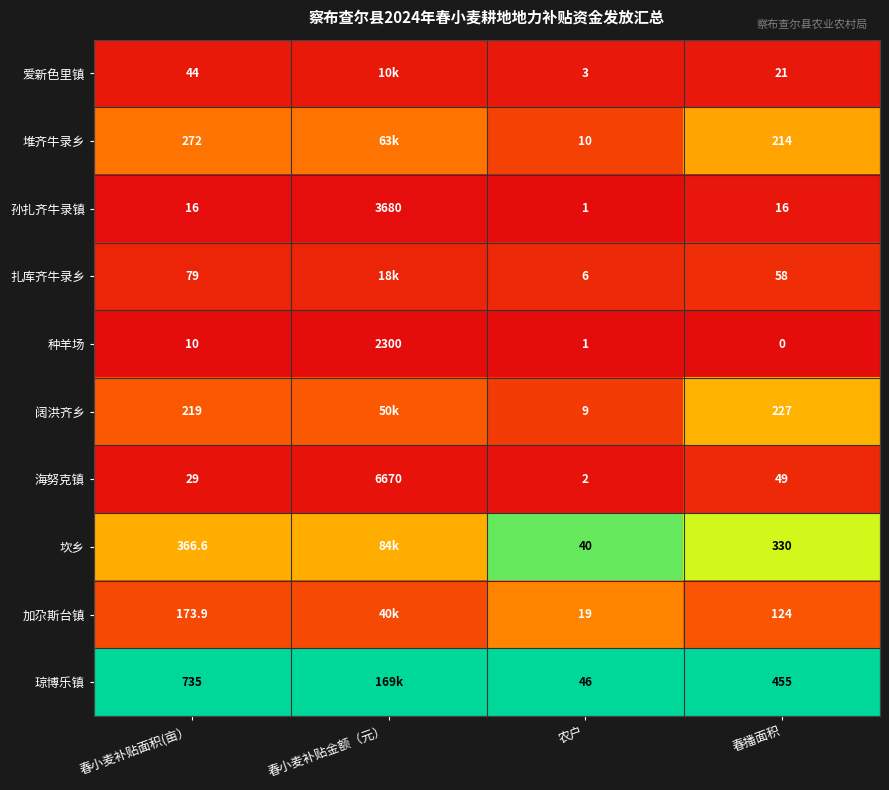

Which has a higher value, 农户 or 春小麦补贴面积(亩）?

春小麦补贴面积(亩）